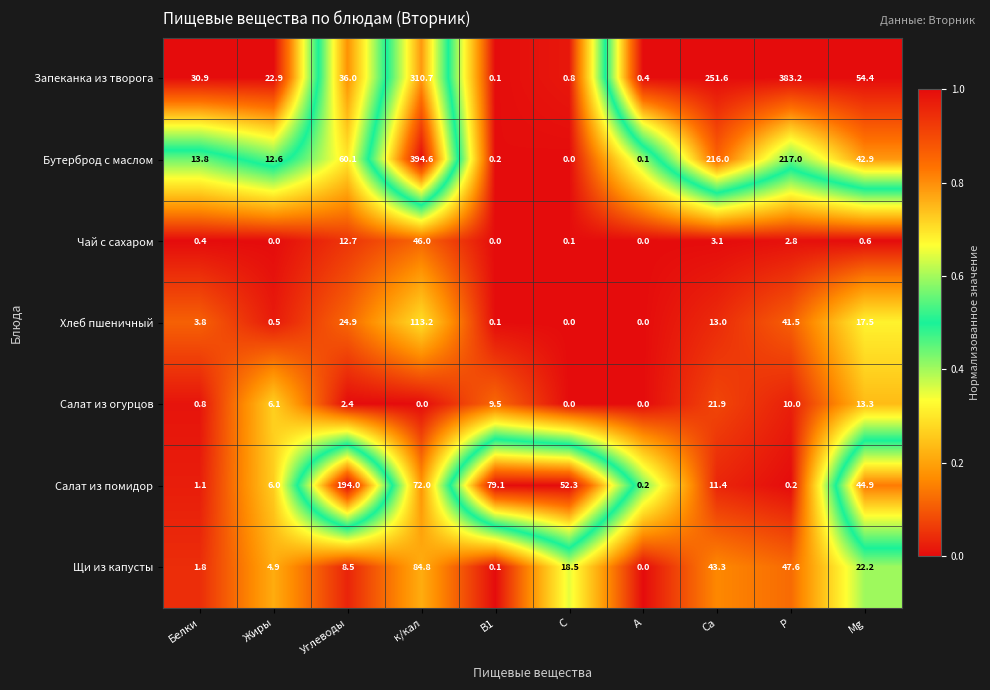

Rank the series at Углеводы from lowest to highest value.

Салат из огурцов, Щи из капусты, Чай с сахаром, Хлеб пшеничный, Запеканка из творога, Бутерброд с маслом, Салат из помидор